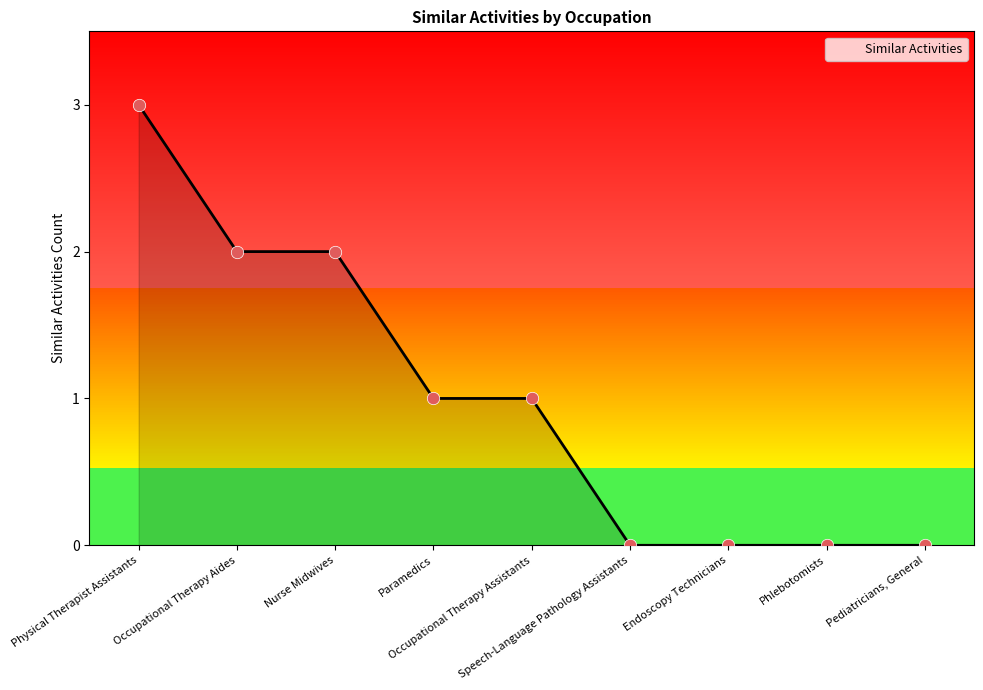

Between Physical Therapist Assistants and Occupational Therapy Aides, which is larger?

Physical Therapist Assistants